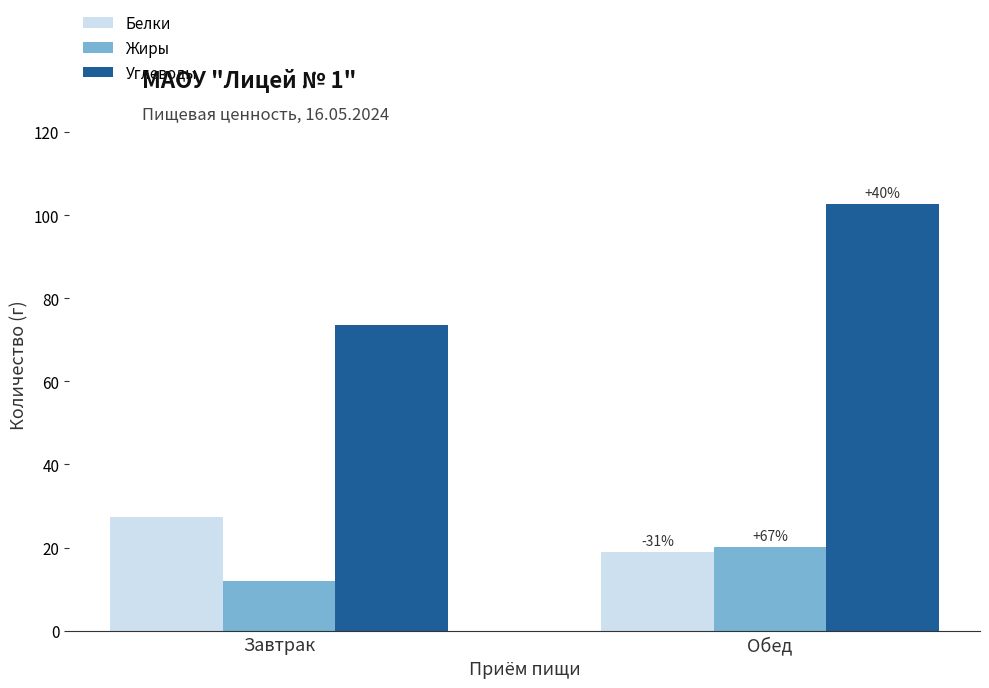

Which series has the largest total across all categories?

Углеводы